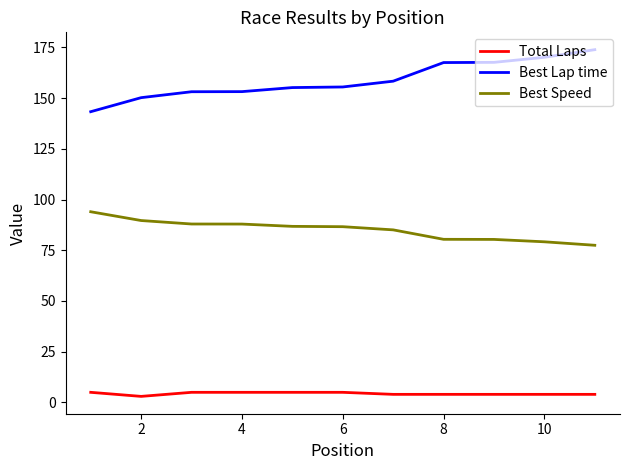

True or false: Best Lap time and Total Laps intersect in this chart.

False